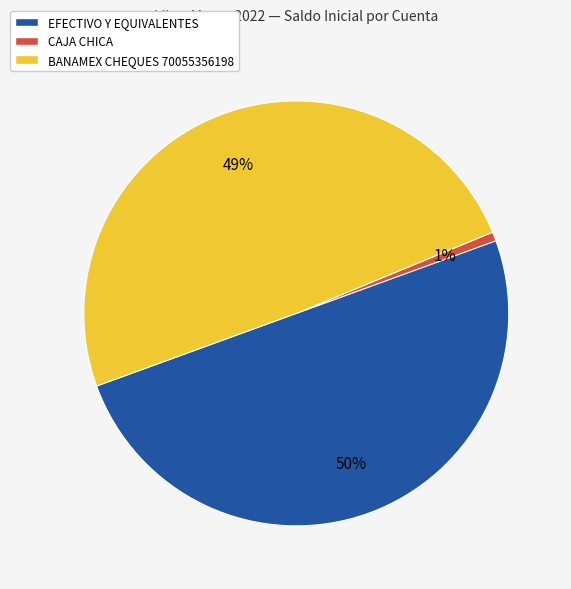

Does BANAMEX CHEQUES 70055356198 account for over 50% of the chart?

No